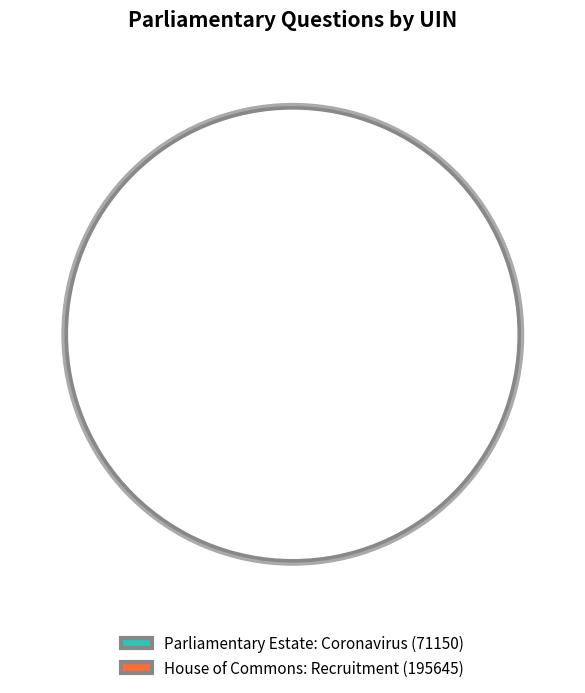

To the nearest percent, what portion does 71150 represent?

27%